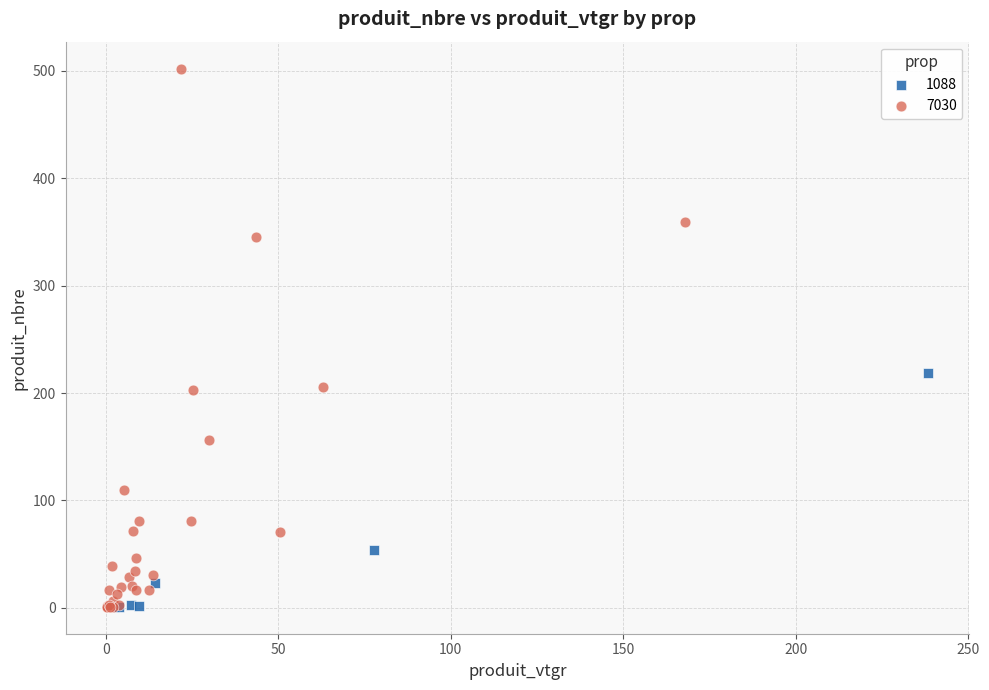

Which series contains the highest Y value?

7030